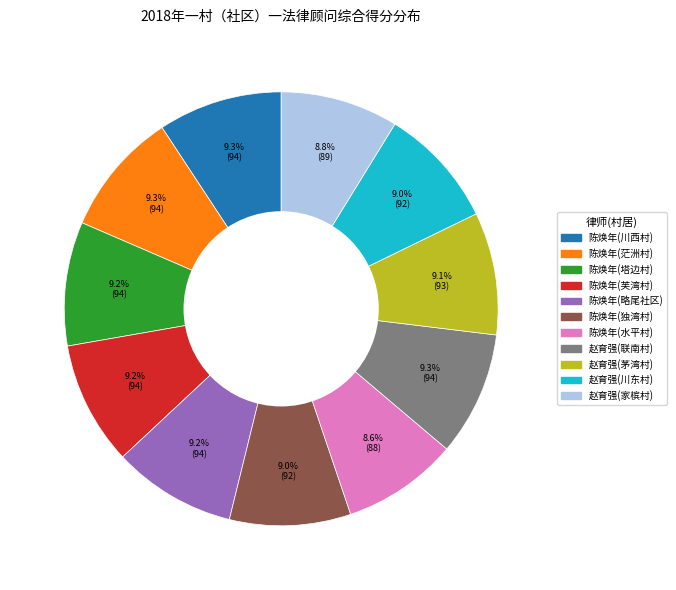

To the nearest percent, what is the combined percentage of 陈焕年(塔边村) and 陈焕年(独湾村)?

18%